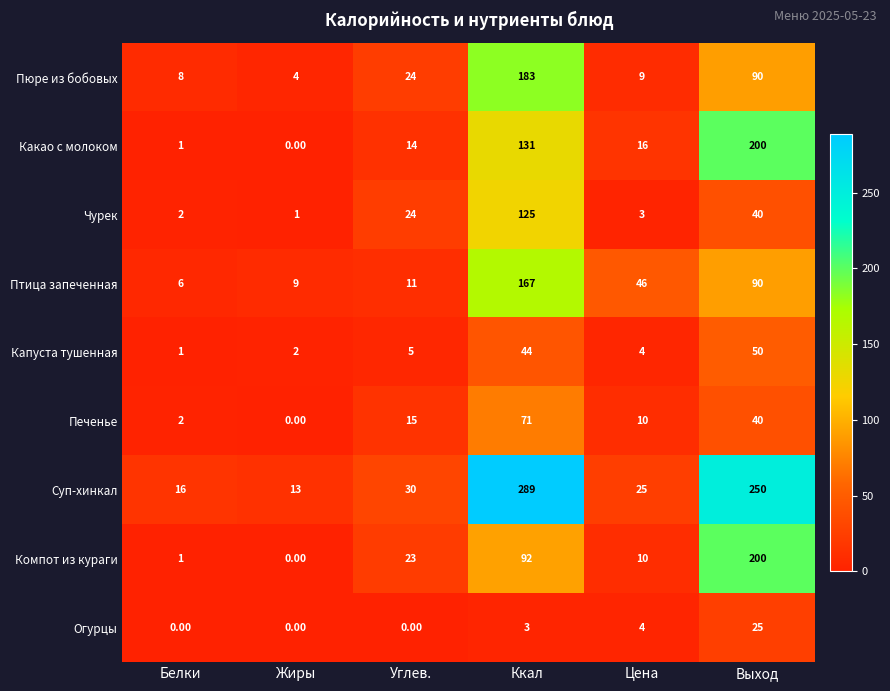

Which series has the largest range (max minus min)?

Суп-хинкал